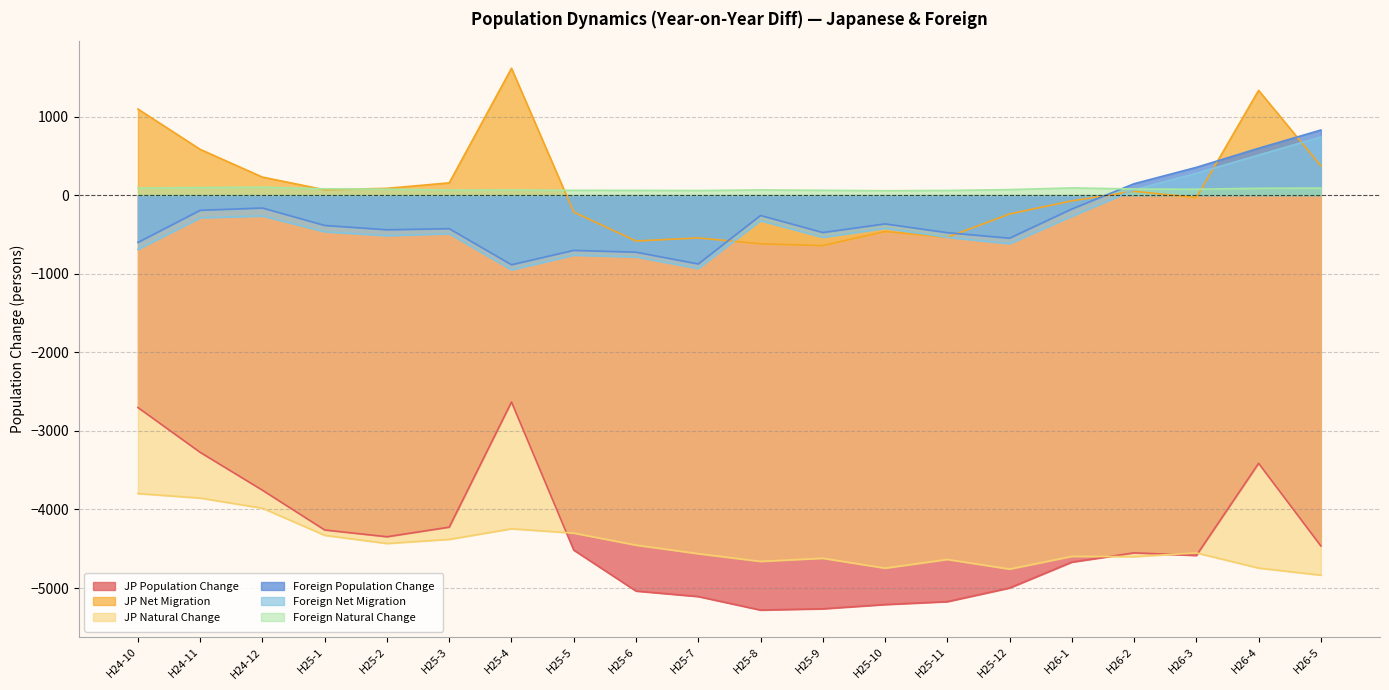

Which category has the highest value in the JP Net Migration series?

H25-4